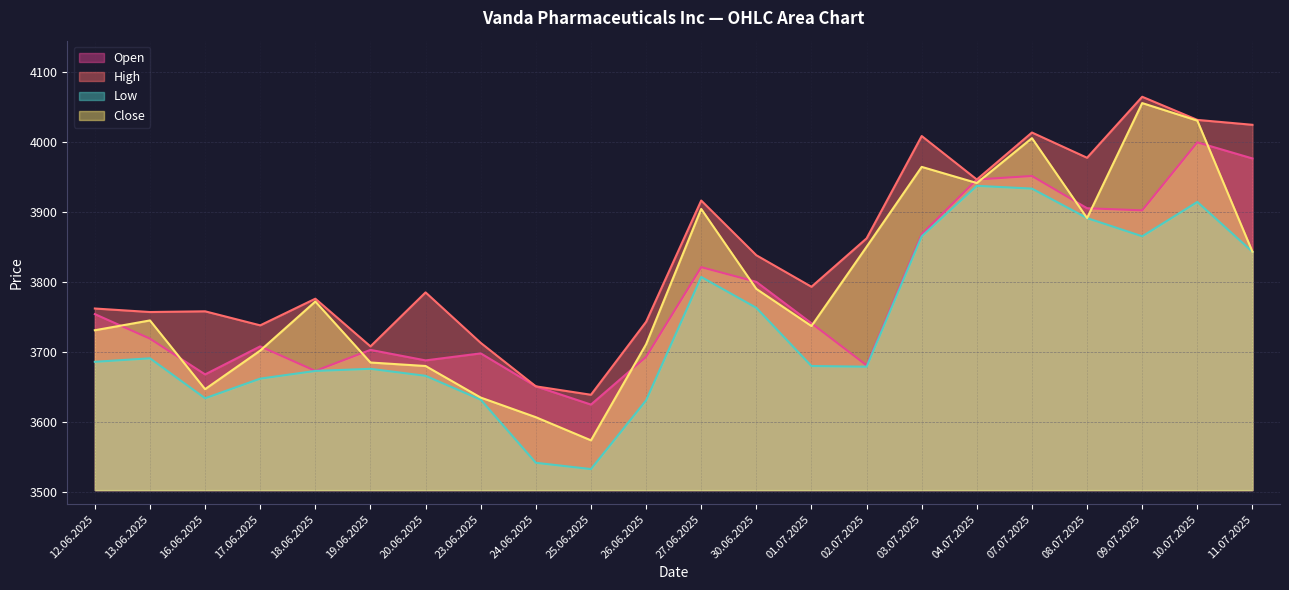

Which series has the largest total across all categories?

High